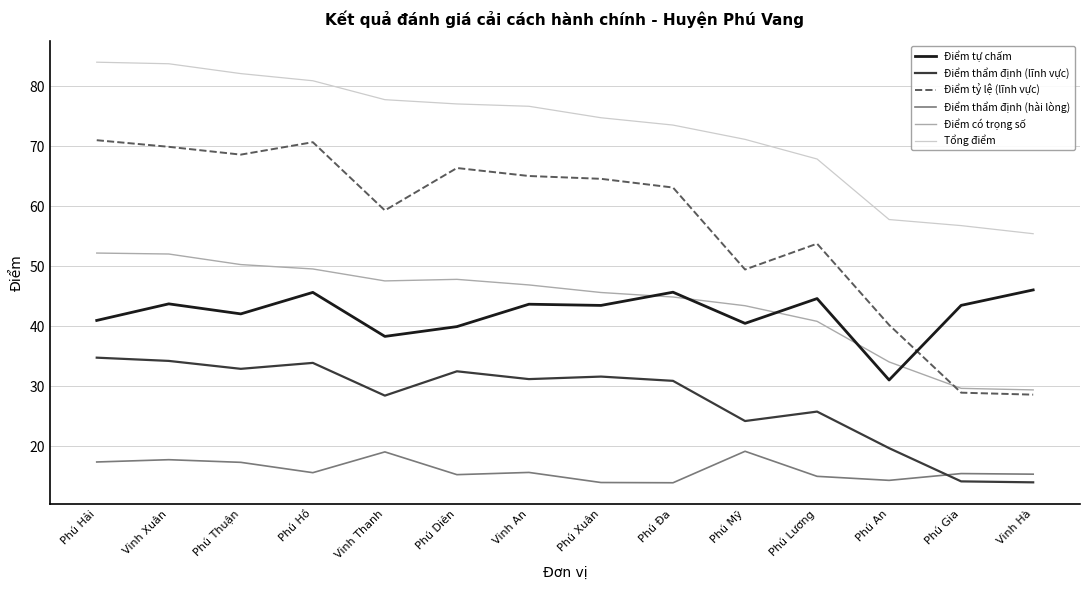

Rank the series by their maximum value, from lowest to highest.

Điểm thẩm định (hài lòng), Điểm thẩm định (lĩnh vực), Điểm tự chấm, Điểm có trọng số, Điểm tỷ lệ (lĩnh vực), Tổng điểm